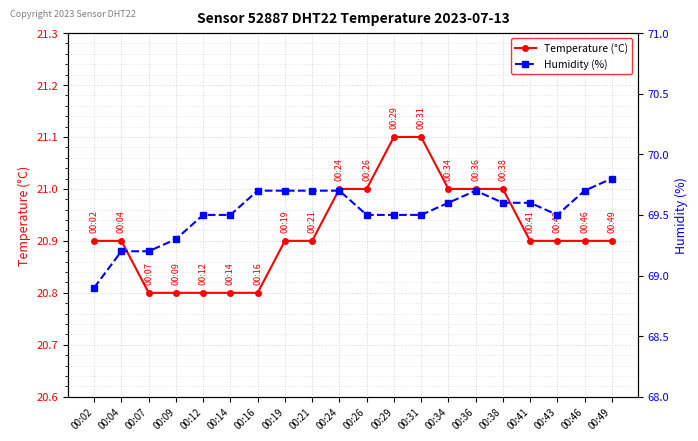

True or false: Humidity (%) and Temperature (°C) cross at least once.

False